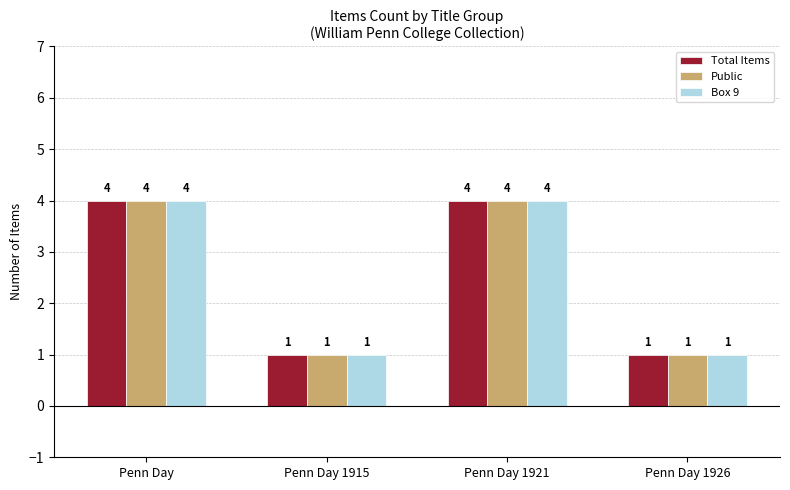

Reading left to right, list all the values displayed in this chart.

Total Items: Penn Day=4	Penn Day 1915=1	Penn Day 1921=4	Penn Day 1926=1
Public: Penn Day=4	Penn Day 1915=1	Penn Day 1921=4	Penn Day 1926=1
Box 9: Penn Day=4	Penn Day 1915=1	Penn Day 1921=4	Penn Day 1926=1